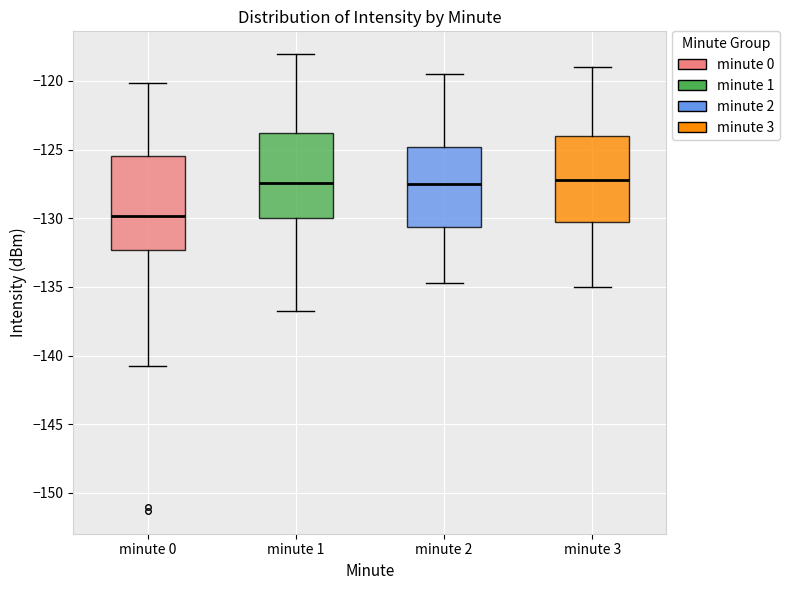

Where does the median line of the box for minute 2 sit on the y-axis? The values are not printed on the chart, so give them approximately, as read against the axis.

-127.5